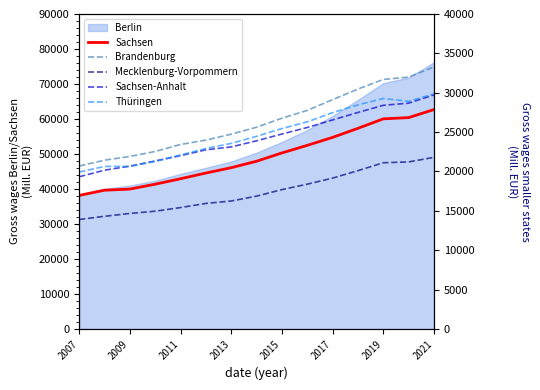

Which category has the highest value in the Sachsen series?

2021